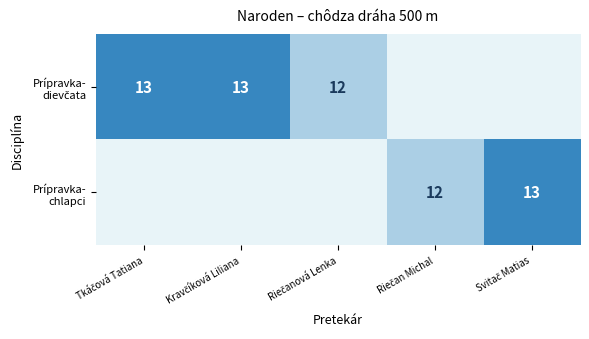

What is the maximum value shown in the chart?

13.0